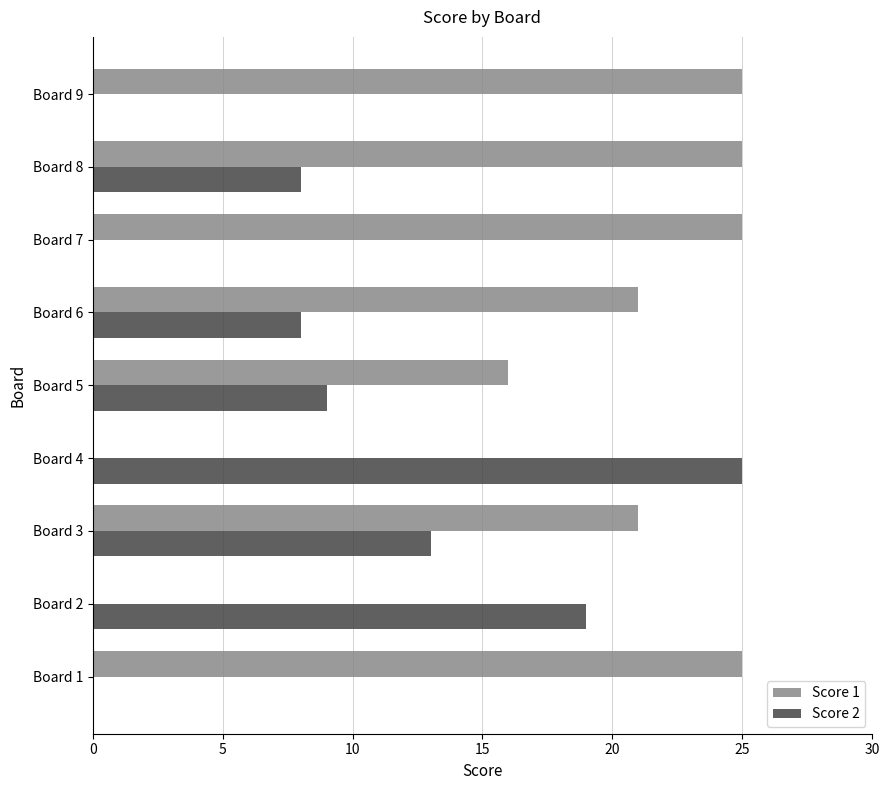

Between Board 1 and Board 8, which series saw the biggest shift?

Score 2